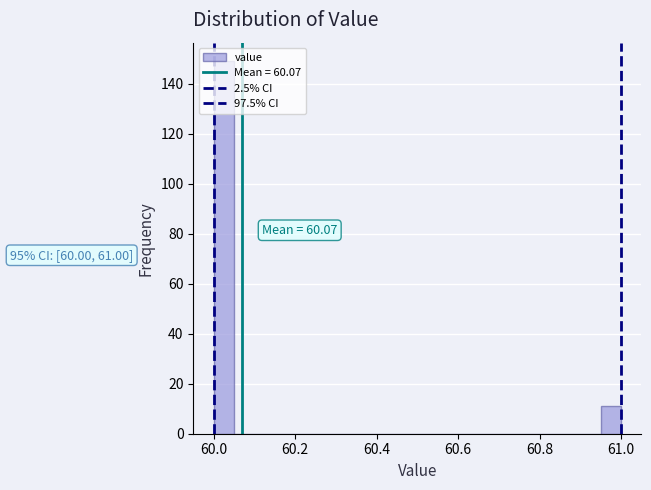

Read against the x-axis, roughly where is the centre of the tallest bar?

60.02